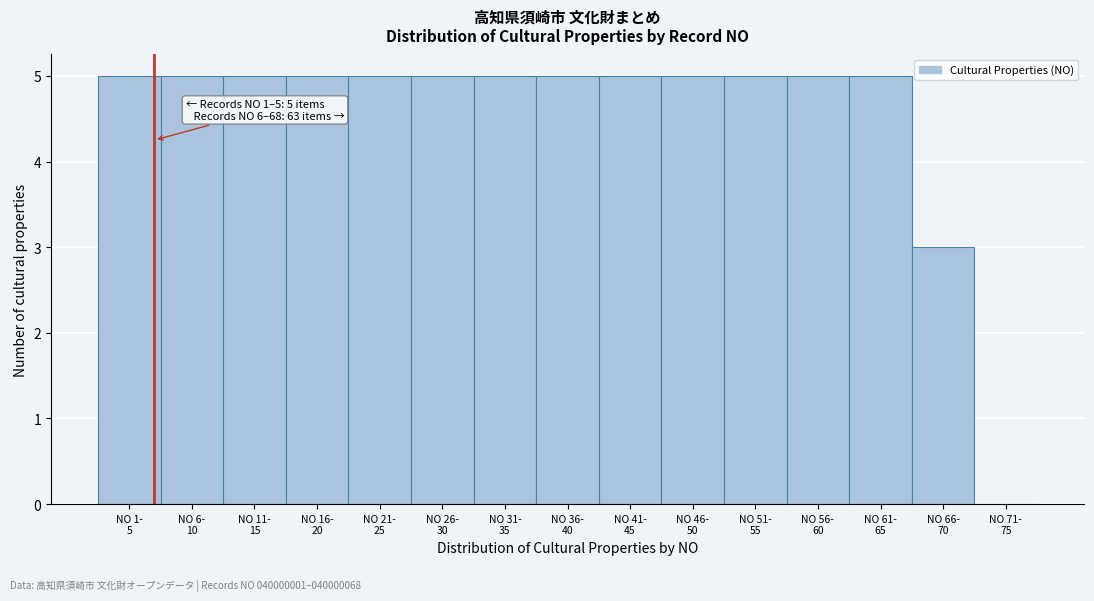

What is the sum of all values?

68